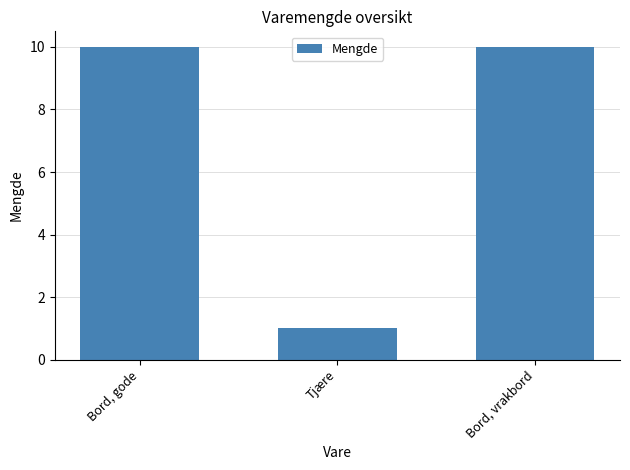

Which category has the lowest value across all series?

Tjære